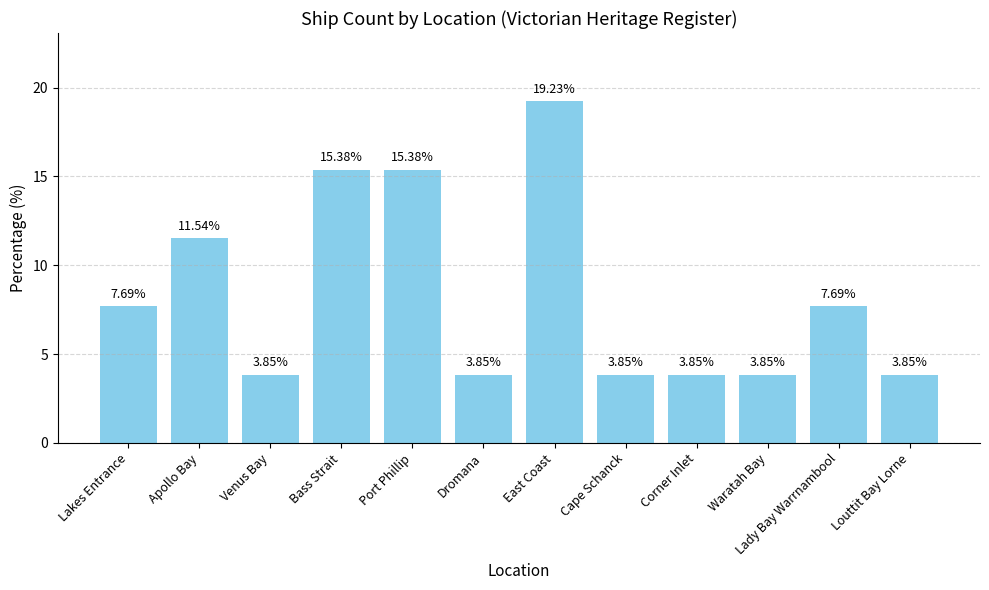

At which label is the value closest to 11?

Apollo Bay